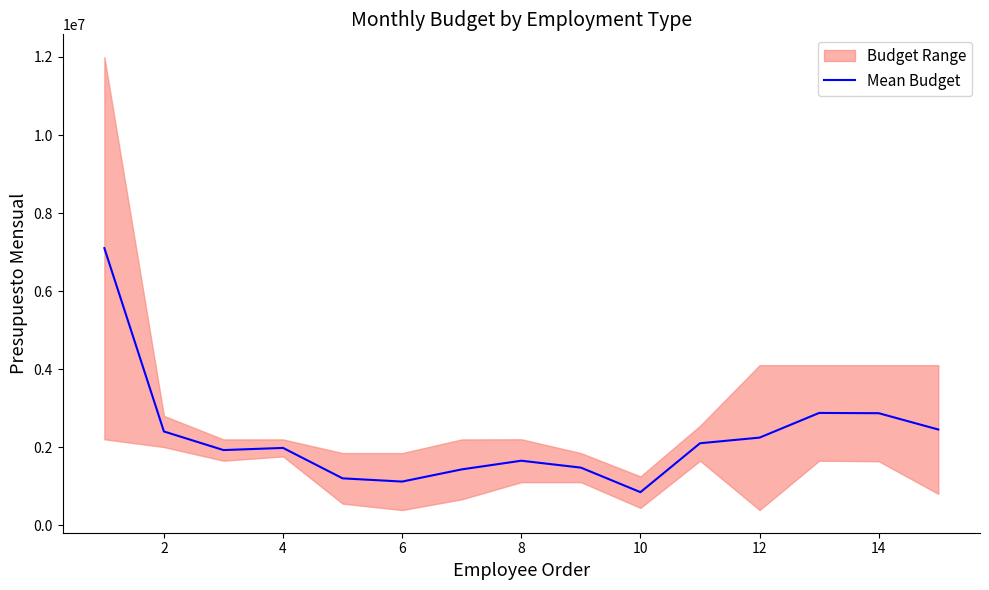

How many data points are above 1978075?

7